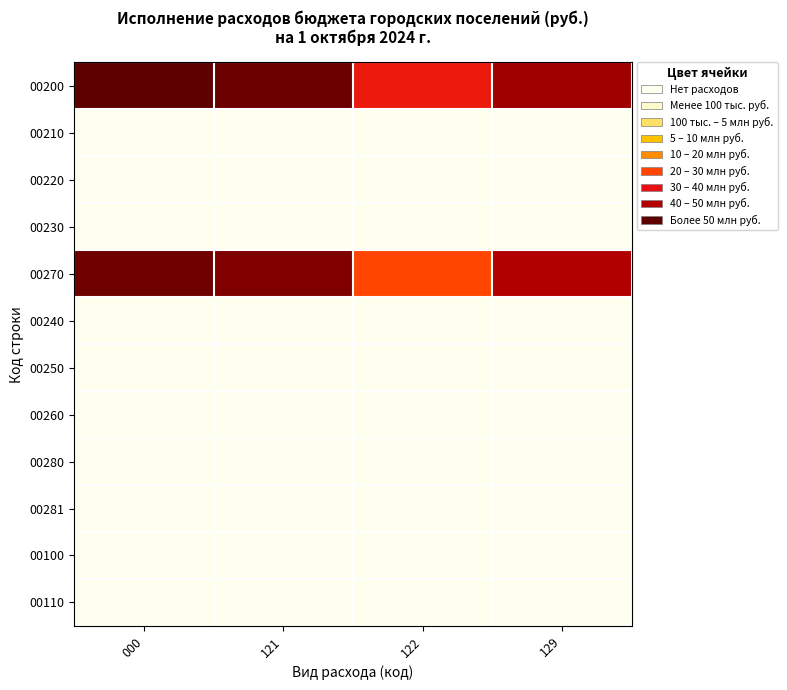

At 129, list the series in order from largest to smallest.

00200, 00270, 00210, 00220, 00230, 00240, 00250, 00260, 00280, 00281, 00100, 00110